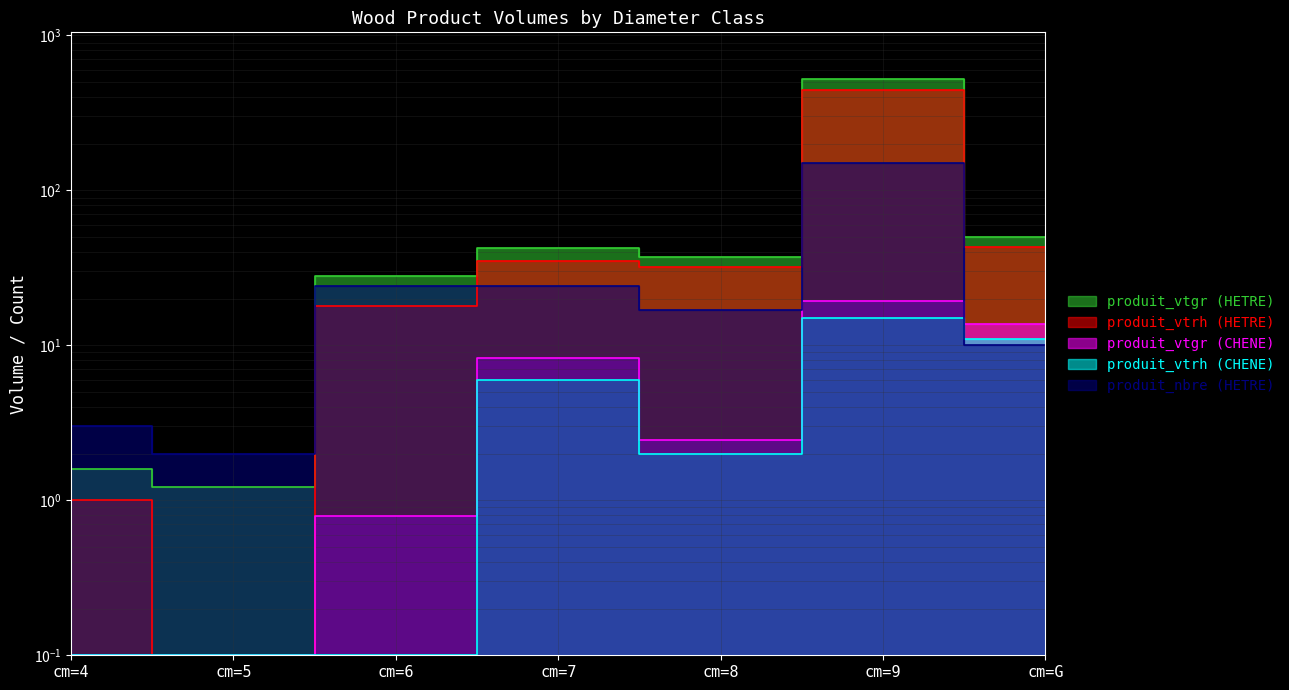

Is it true that produit_vtrh (CHENE) equals 0.1 at cm=5?

True